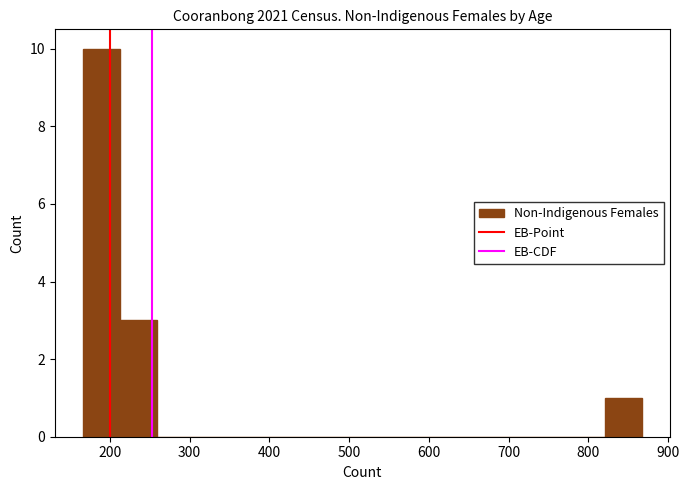

Reading left to right, list every bar in this chart as the range it spans on the x-axis followed by its height. Neither the bar edges nor the heights are printed on the chart, so give them approximately, as read against the axes.

170 to 210: 10
210 to 260: 3
260 to 310: 0
310 to 350: 0
350 to 400: 0
400 to 450: 0
450 to 490: 0
490 to 540: 0
540 to 590: 0
590 to 630: 0
630 to 680: 0
680 to 730: 0
730 to 770: 0
770 to 820: 0
820 to 870: 1